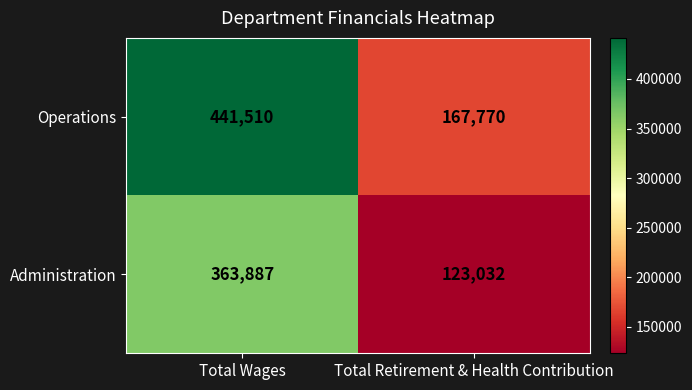

What is the greatest value displayed?

441510